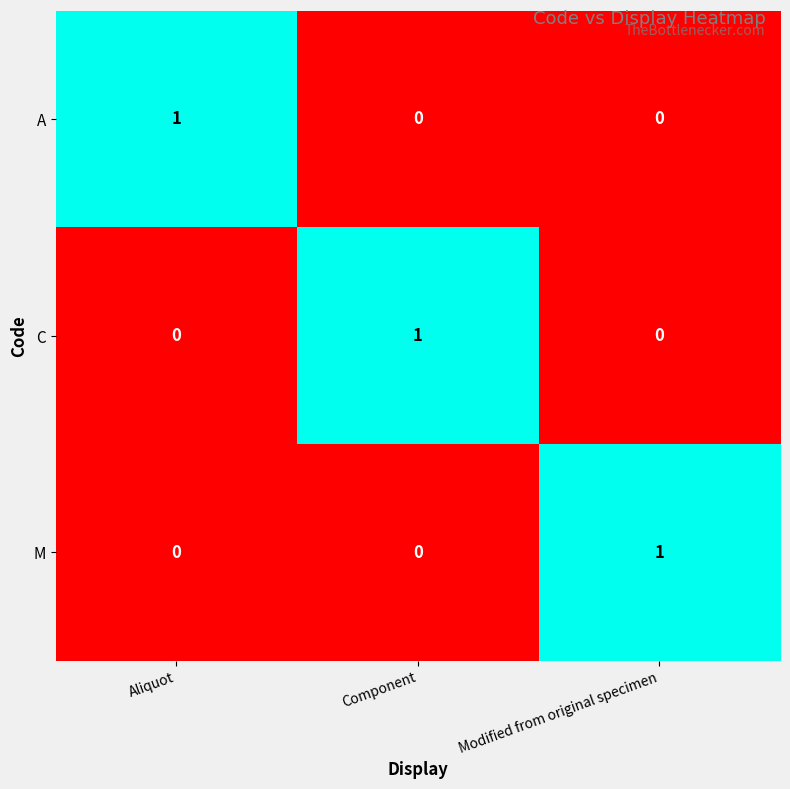

What is the difference between the highest and lowest values at Modified from original specimen?

1